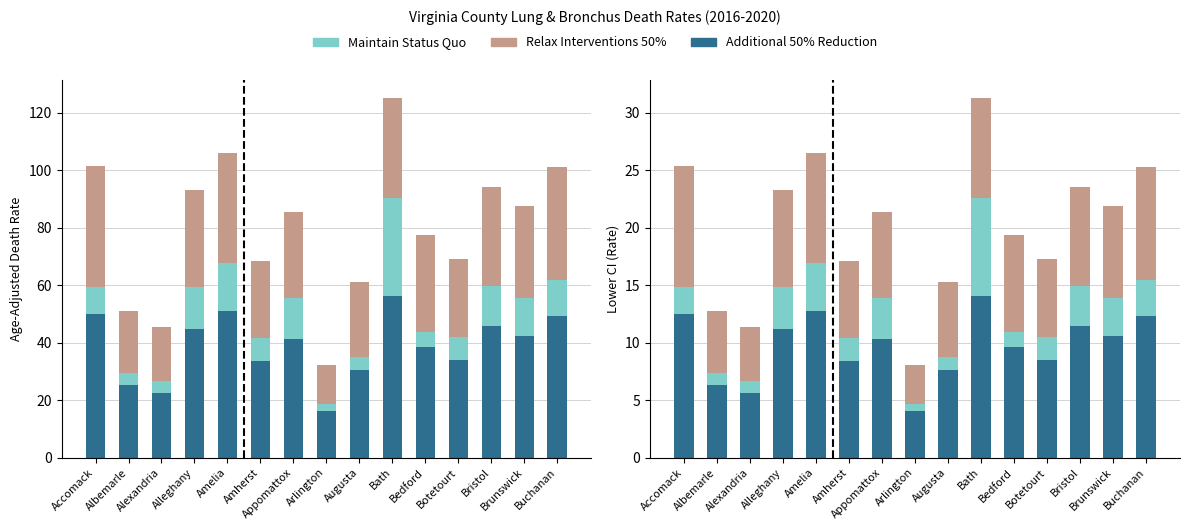

How many data points in Maintain Status Quo are less than 2?

5